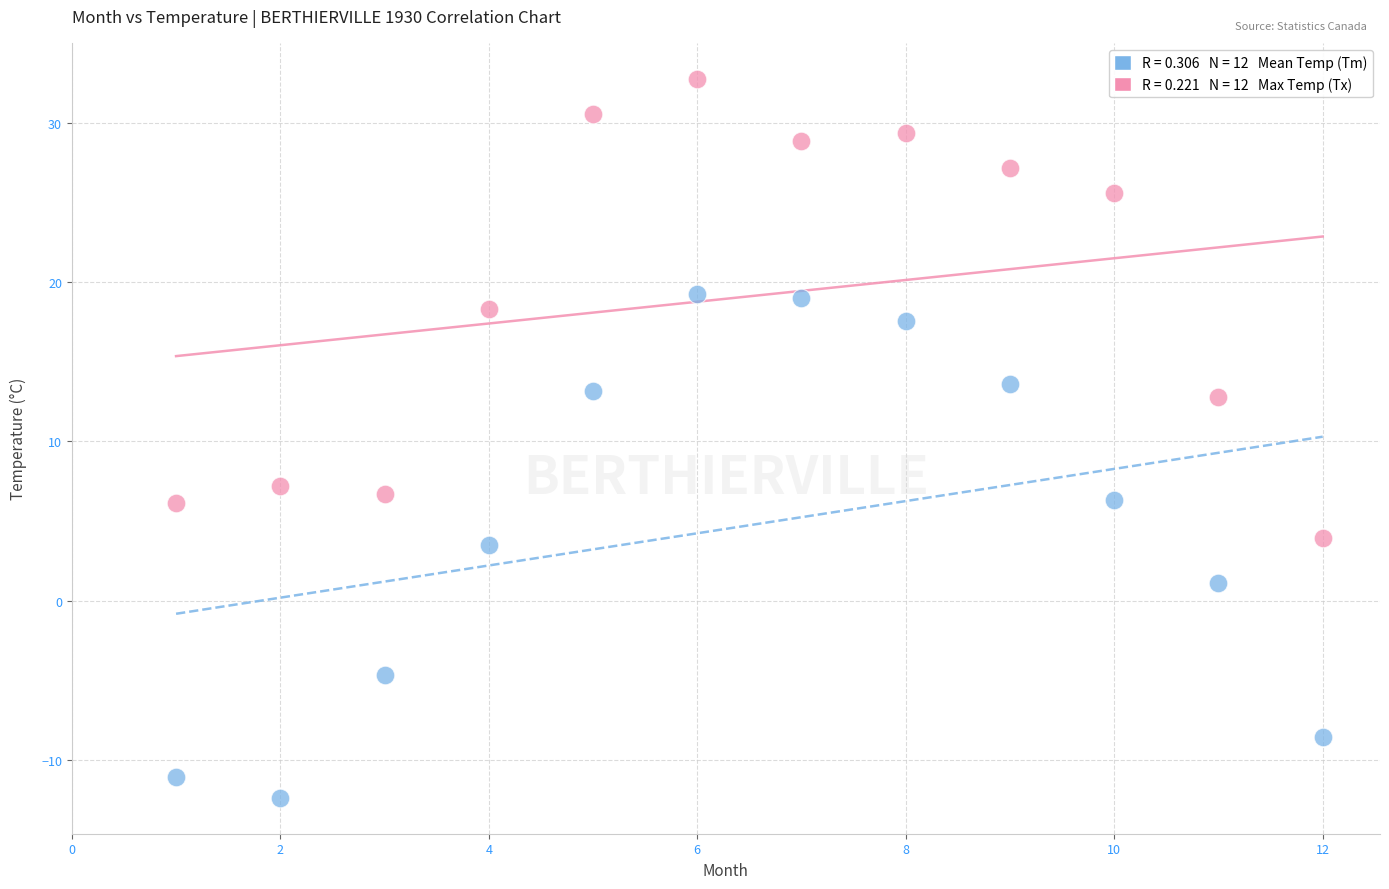

Across all data points, what is the range of X values (max minus min)?

11.0